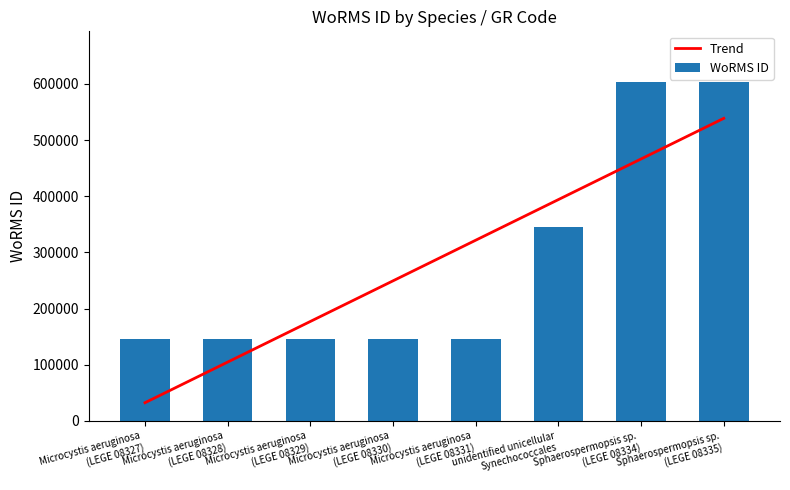

Reading left to right, what are all the values shown in this chart?

Microcystis aeruginosa
(LEGE 08327)=146558	Microcystis aeruginosa
(LEGE 08328)=146558	Microcystis aeruginosa
(LEGE 08329)=146558	Microcystis aeruginosa
(LEGE 08330)=146558	Microcystis aeruginosa
(LEGE 08331)=146558	unidentified unicellular
Synechococcales=345514	Sphaerospermopsis sp.
(LEGE 08334)=603246	Sphaerospermopsis sp.
(LEGE 08335)=603246